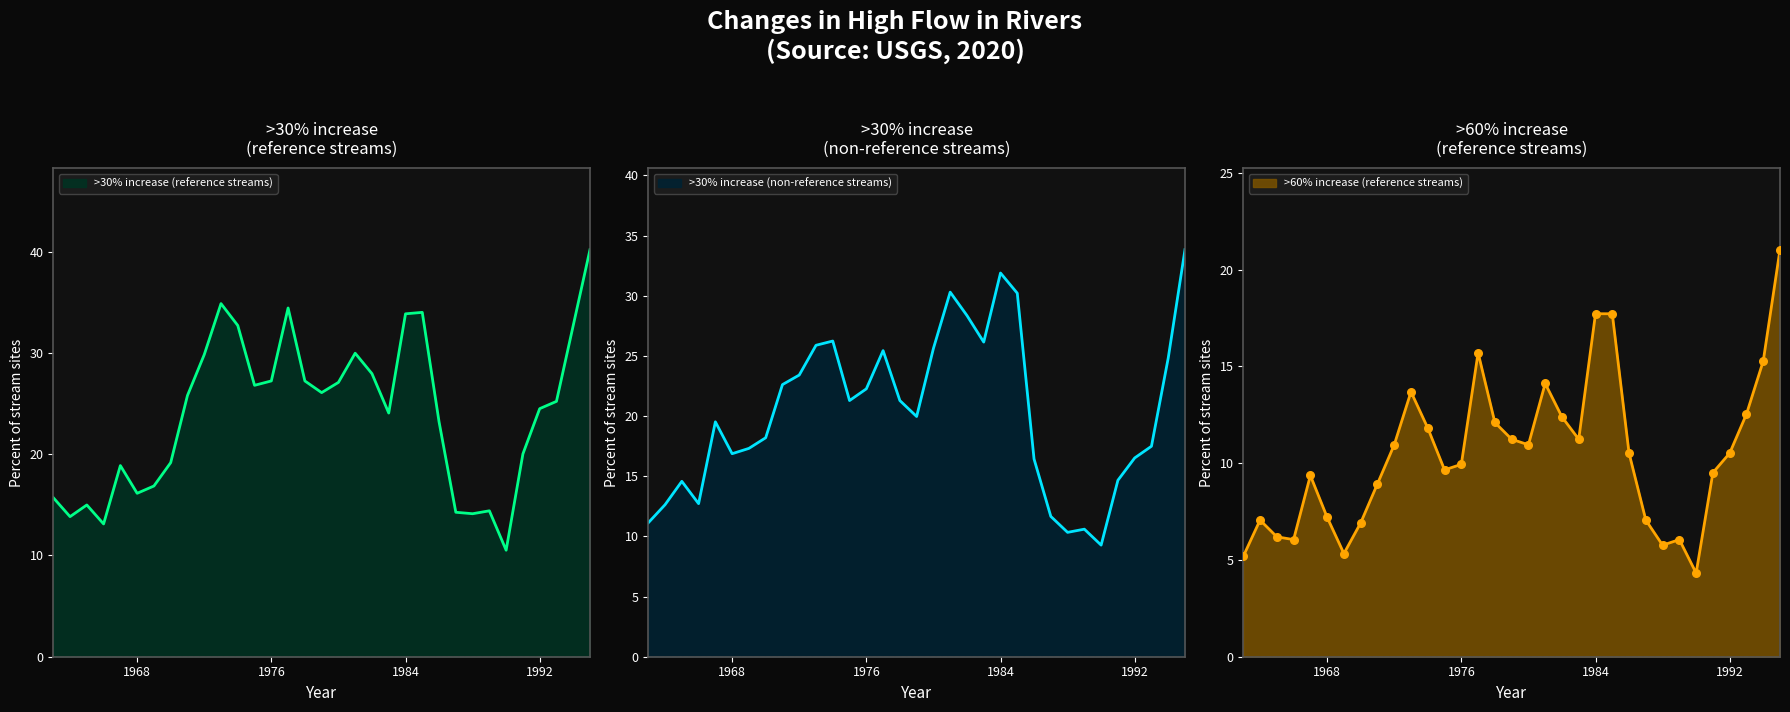

What is the total value across all series at 1987?

33.0